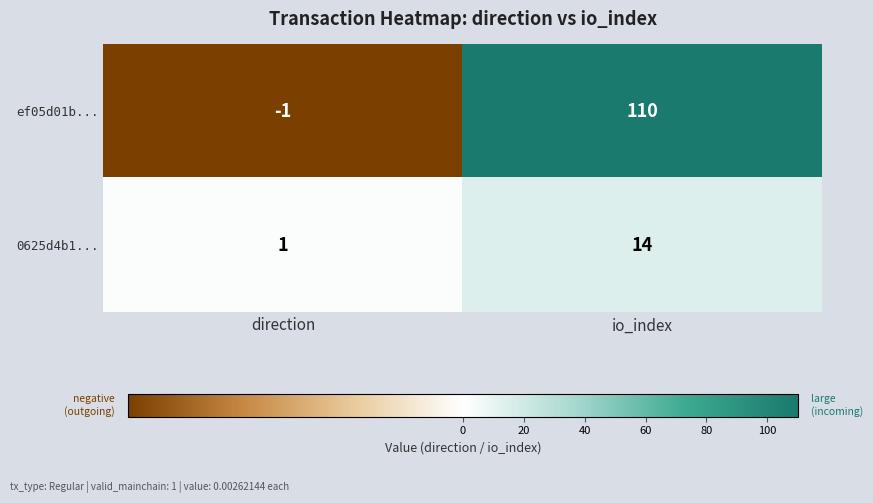

Reading left to right, what are all the values shown in this chart?

ef05d01b...: direction=-1	io_index=110
0625d4b1...: direction=1	io_index=14